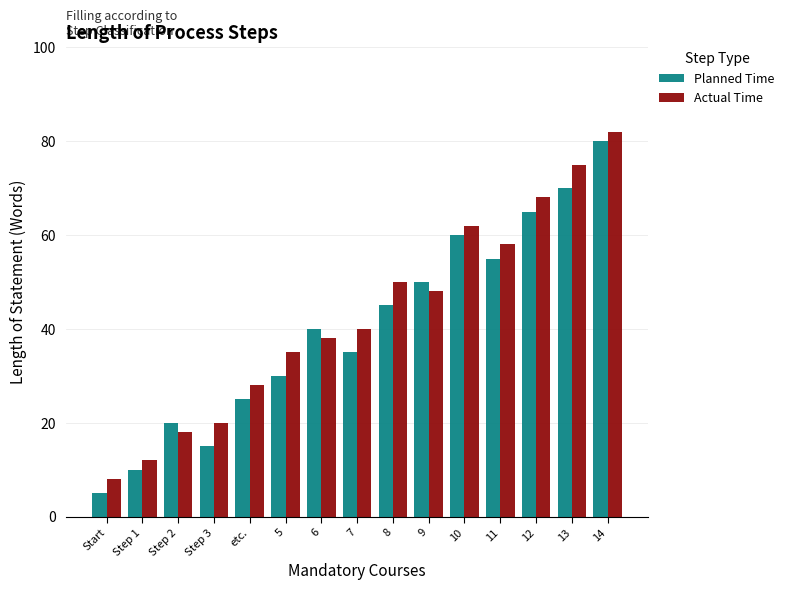

Reading left to right, list all the values displayed in this chart.

Planned Time: 5	10	20	15	25	30	40	35	45	50	60	55	65	70	80
Actual Time: 8	12	18	20	28	35	38	40	50	48	62	58	68	75	82